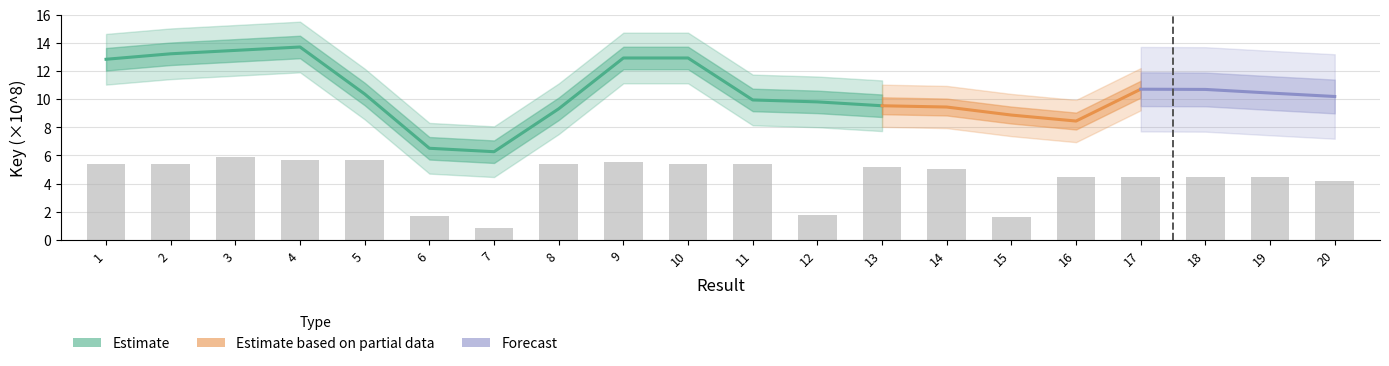

List the labels in order of value, smallest first.

7, 15, 6, 12, 20, 19, 18, 16, 17, 14, 13, 8, 10, 11, 1, 2, 9, 4, 5, 3